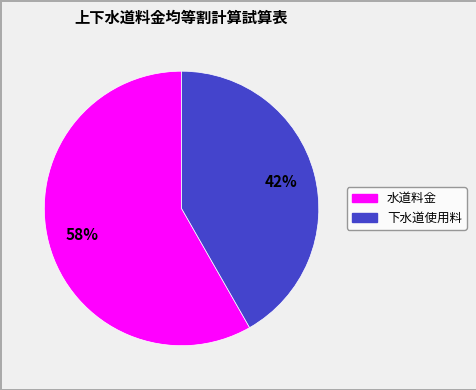

True or false: 水道料金 accounts for 47% of the total.

False